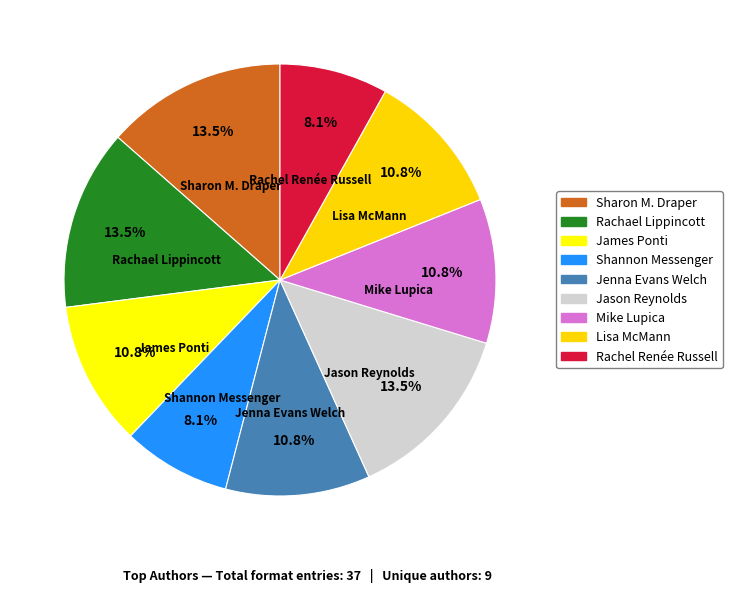

What percentage is the James Ponti slice, to the nearest percent?

11%